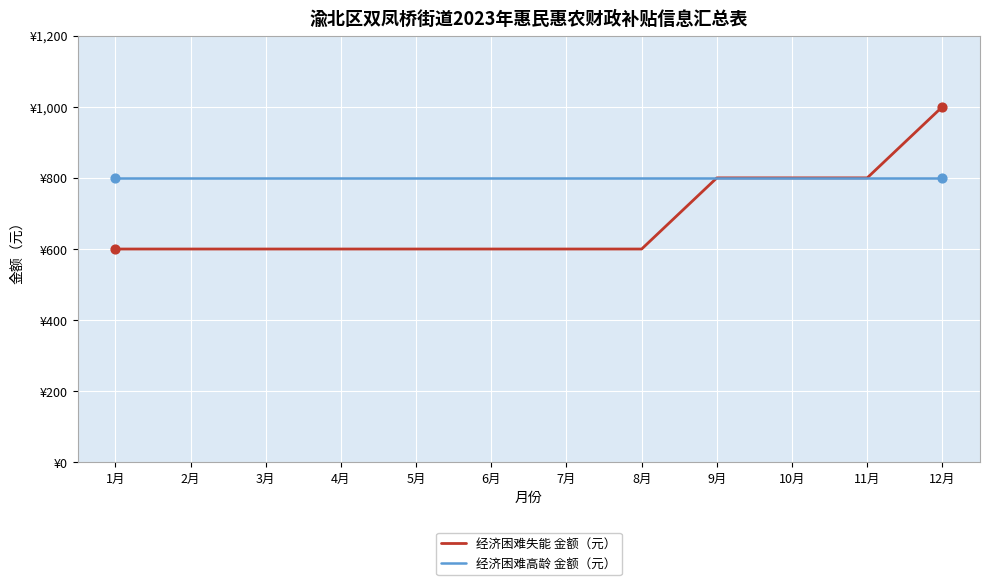

Is the value of 经济困难高龄 金额（元） at 8月 greater than the value of 经济困难失能 金额（元） at 2月?

Yes